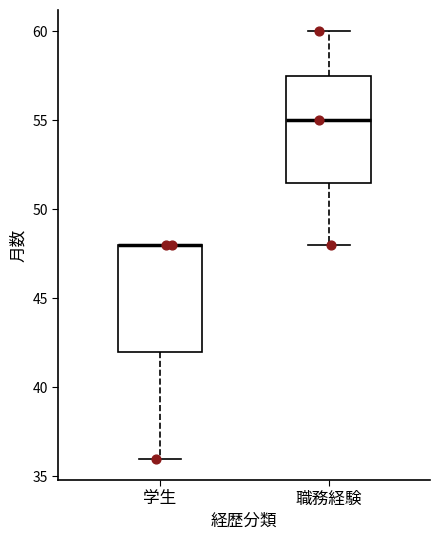

Where does the upper whisker of the box for 職務経験 end on the y-axis? The values are not printed on the chart, so give them approximately, as read against the axis.

60.0